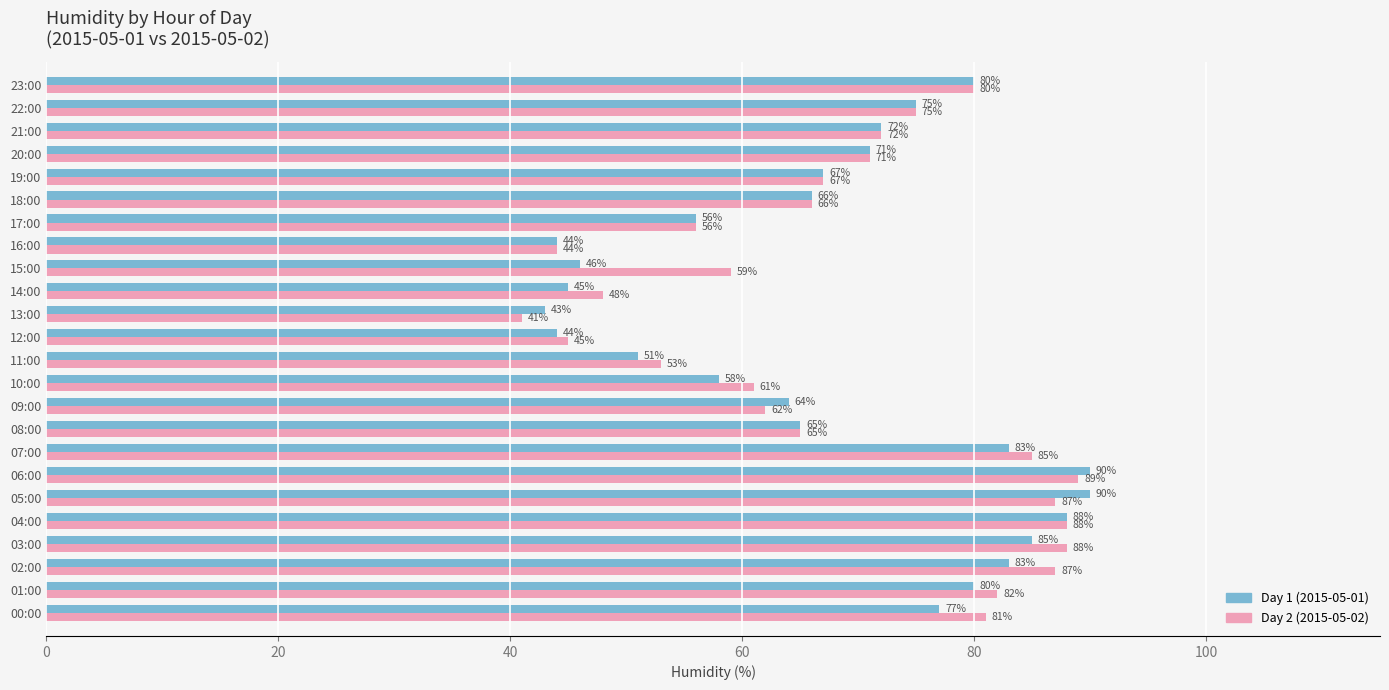

The Day 2 (2015-05-02) series shows 75 at 22:00. True or false?

True